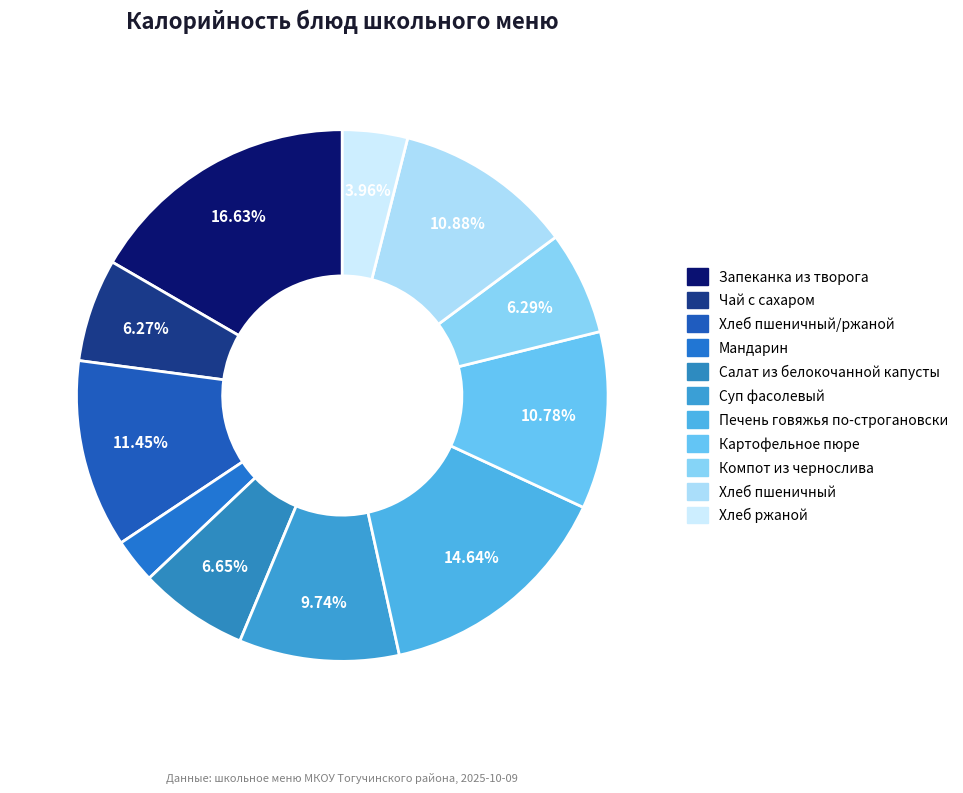

To the nearest percent, what is the difference between the largest and smallest slice percentages?

14%